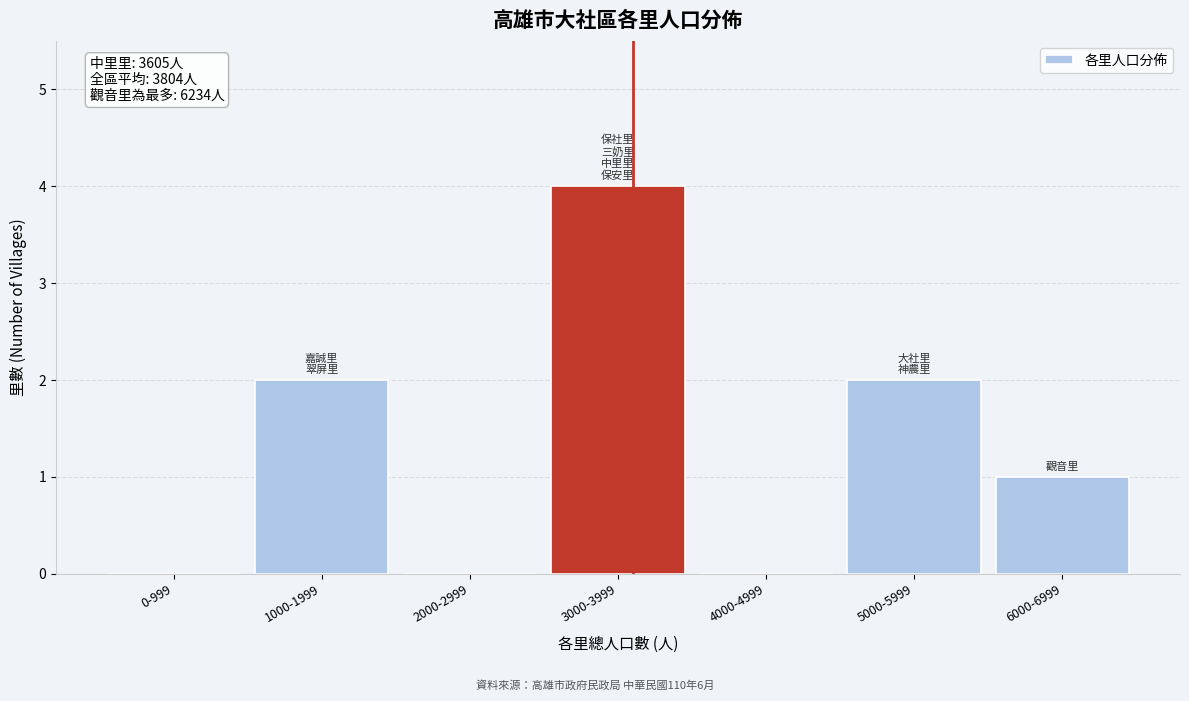

Reading left to right, extract all data points from this chart.

0-999=0	1000-1999=2	2000-2999=0	3000-3999=4	4000-4999=0	5000-5999=2	6000-6999=1